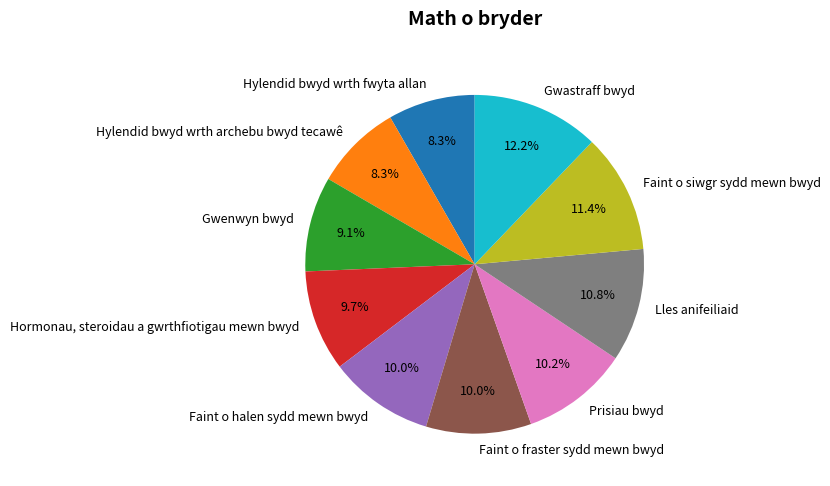

How many slices are in this pie chart?

10